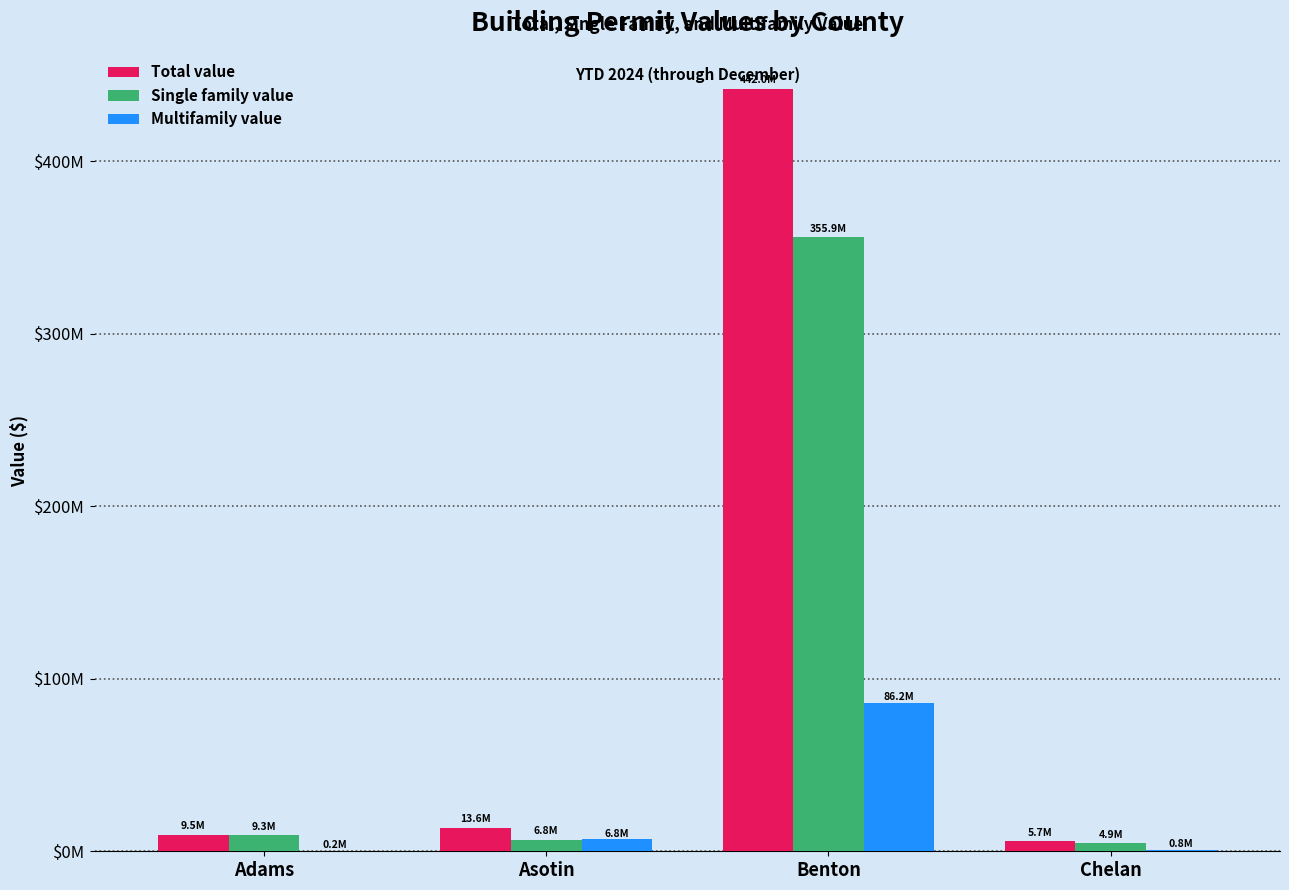

The value of Total value at Benton is 627199432. True or false?

False